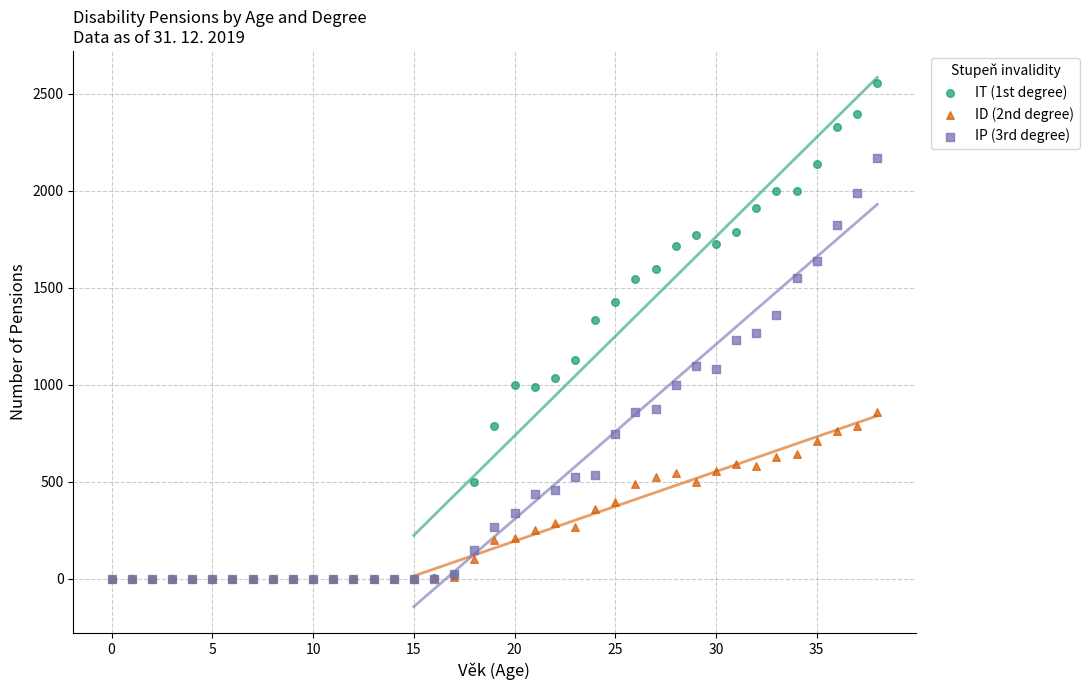

What are all the series names shown in the legend?

IT (1st degree), ID (2nd degree), IP (3rd degree)